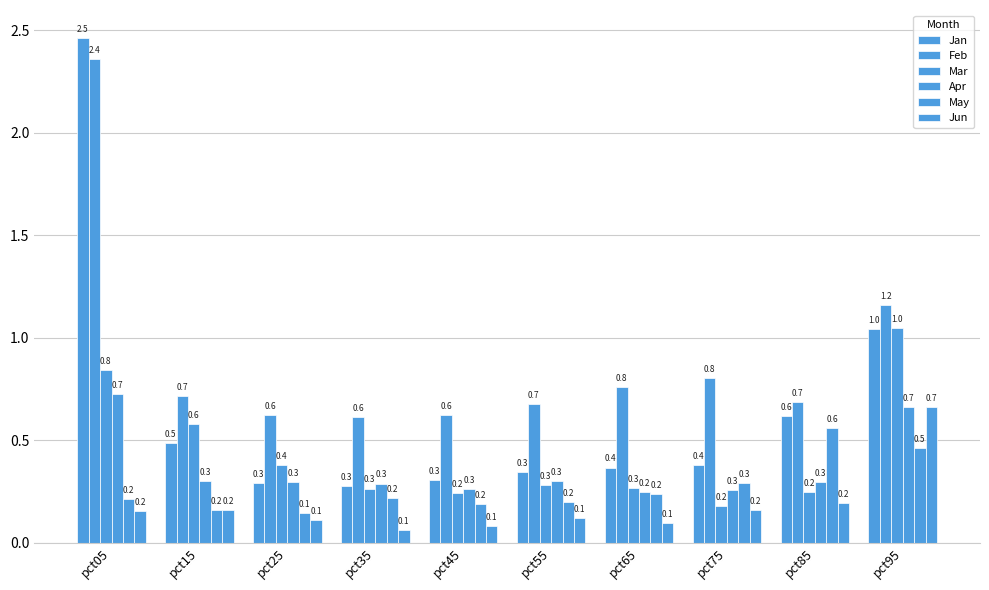

Which label corresponds to the smallest value in the chart?

pct35